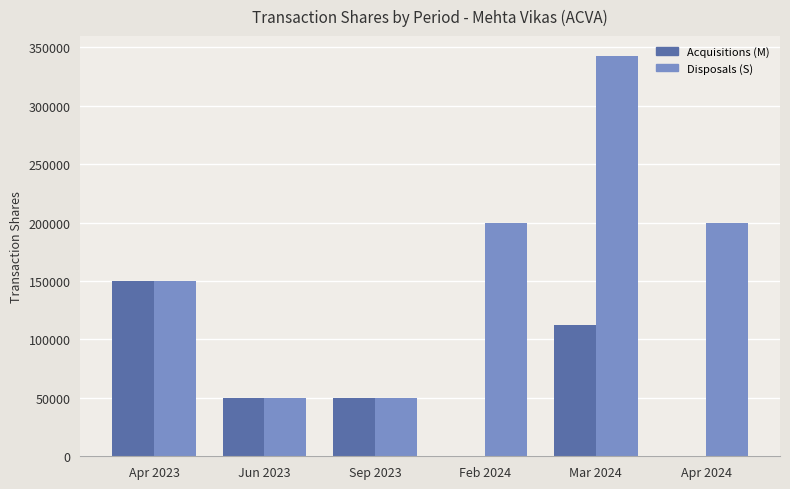

What is the sum of all Acquisitions (M) values?

362500